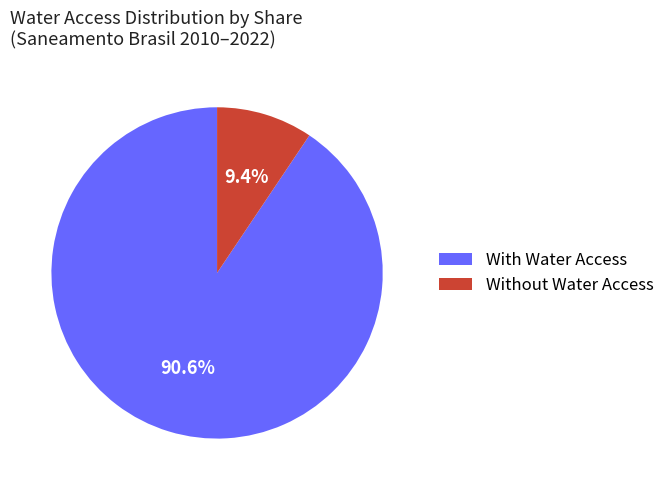

Rank the categories by value from lowest to highest.

Without Water Access, With Water Access